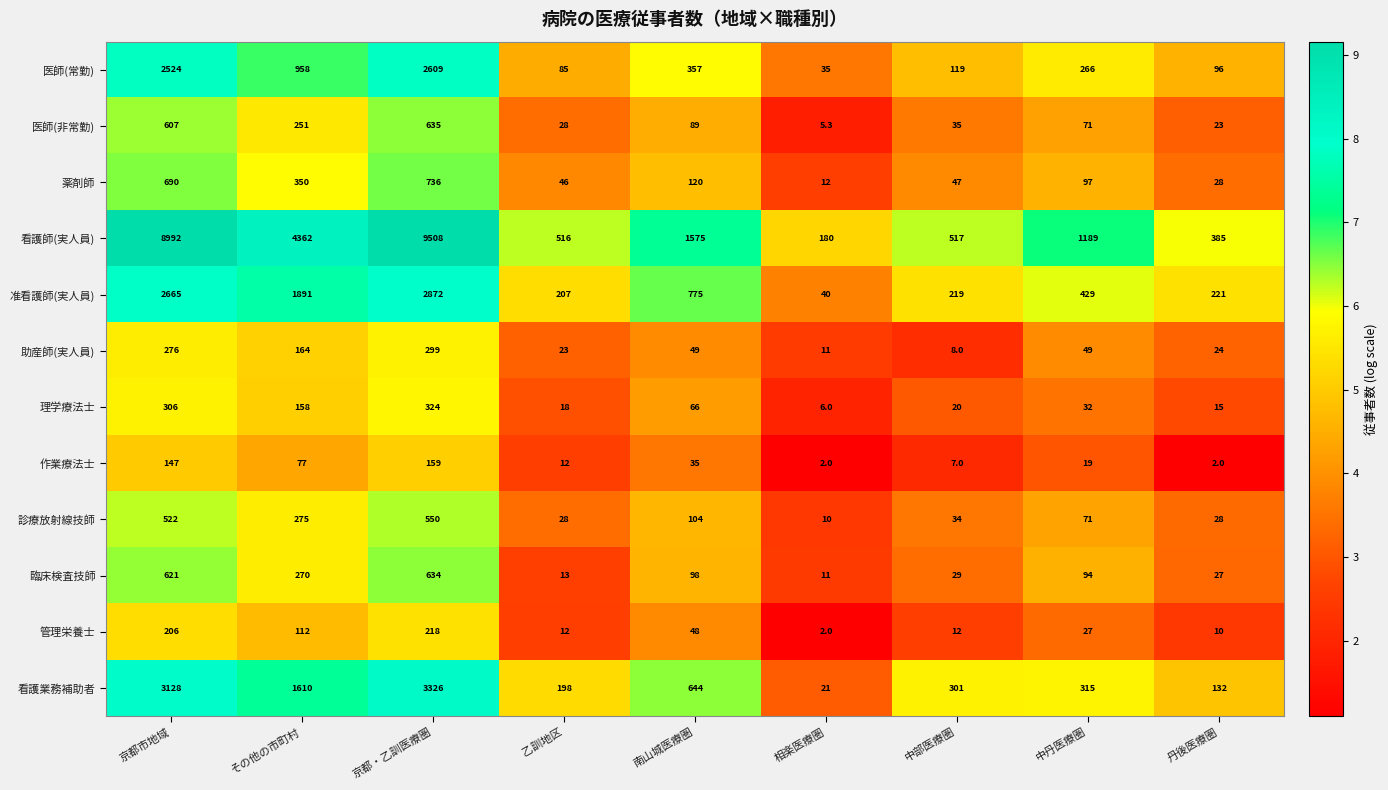

Which series has the largest range (max minus min)?

看護師(実人員)